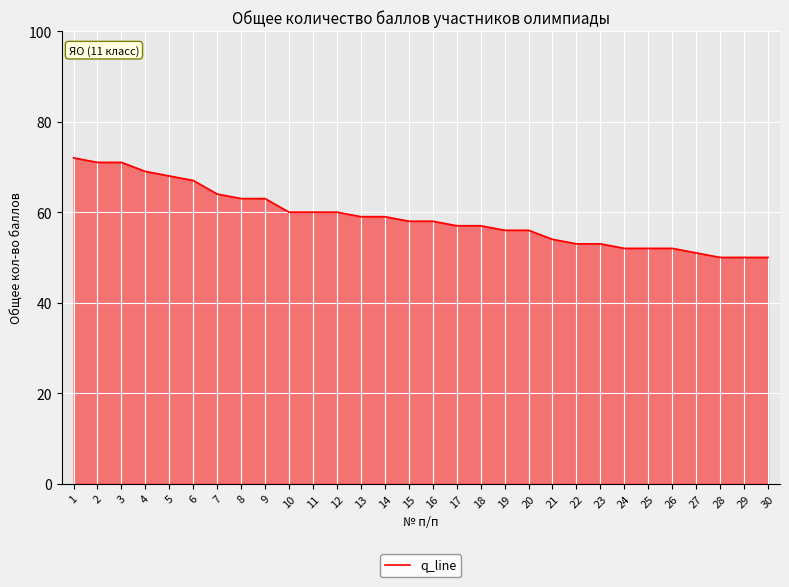

What is the greatest value displayed?

72